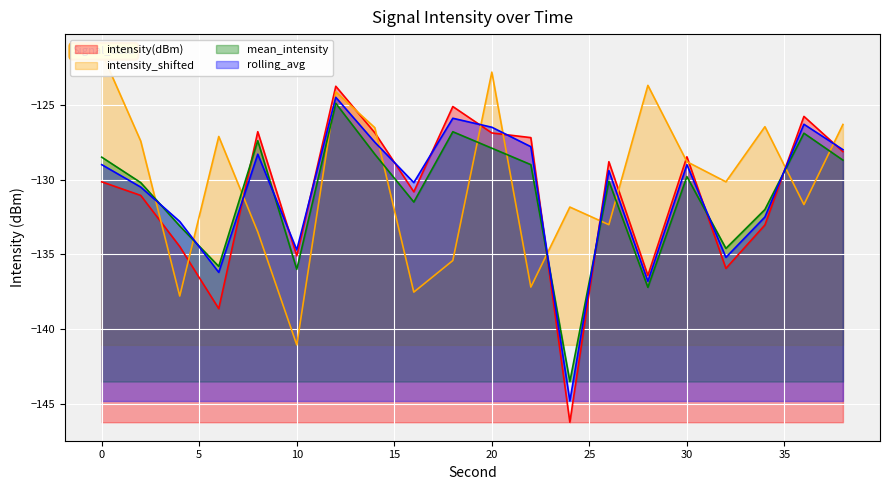

How many lines are shown in the chart?

4